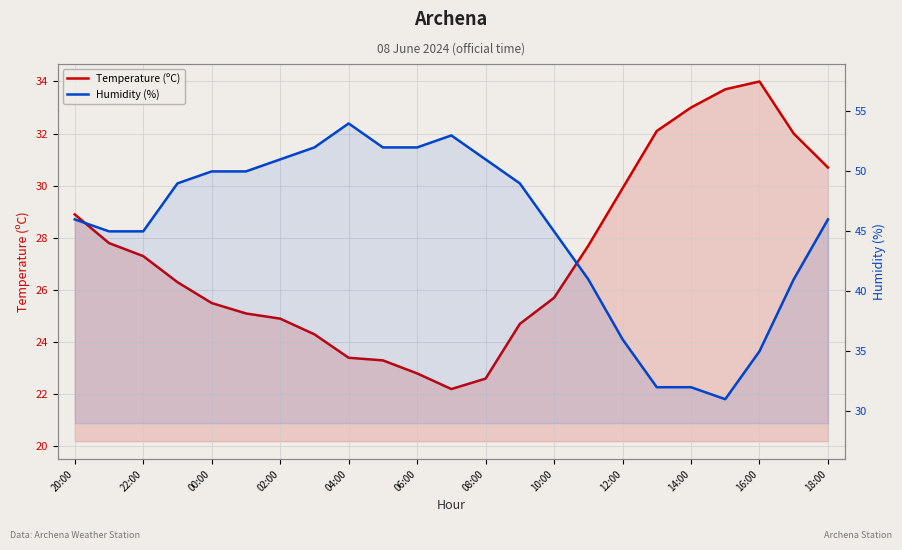

What is the difference between the maximum and minimum values in the Temperature (ºC) series?

11.8